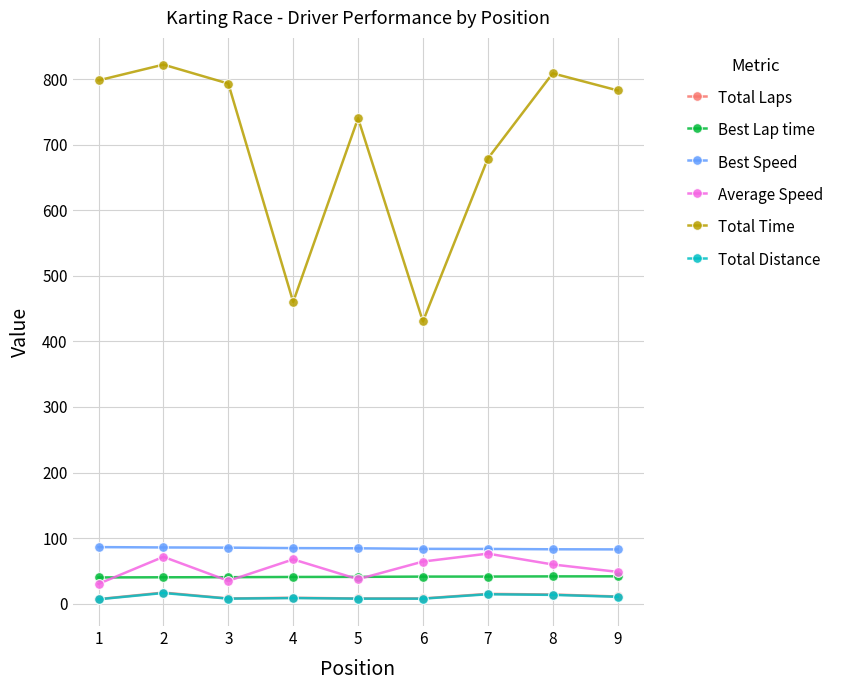

What is the greatest value displayed?

822.0